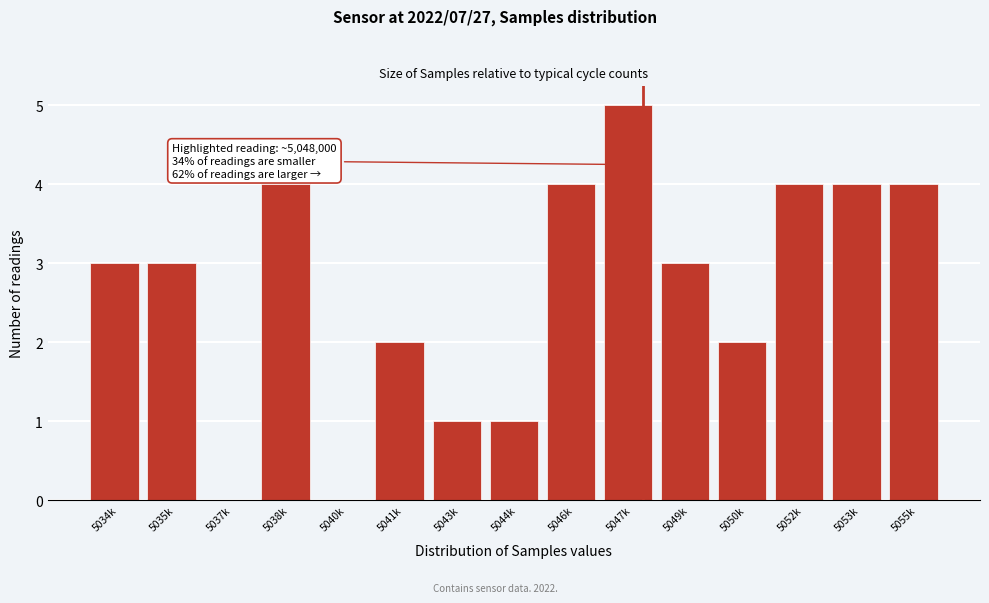

Reading left to right, list all the values displayed in this chart.

5034k=3	5035k=3	5037k=0	5038k=4	5040k=0	5041k=2	5043k=1	5044k=1	5046k=4	5047k=5	5049k=3	5050k=2	5052k=4	5053k=4	5055k=4